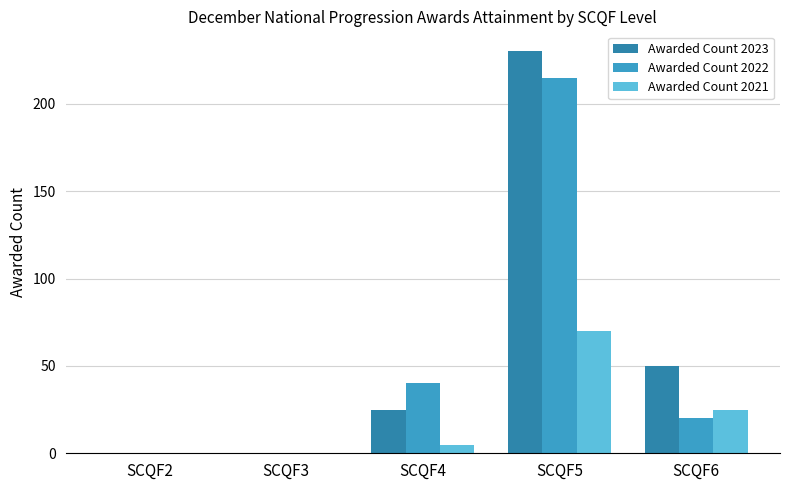

How many distinct data groups are displayed?

3